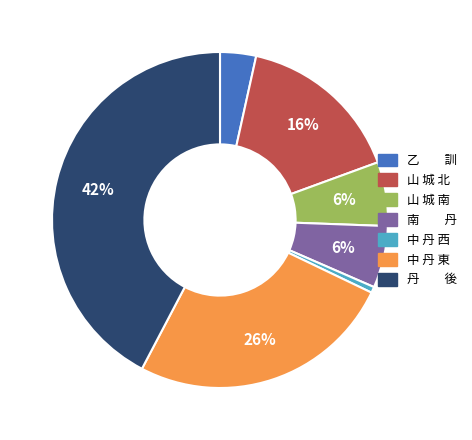

Is the sum of 山 城 北 and 丹 後 greater than half?

Yes